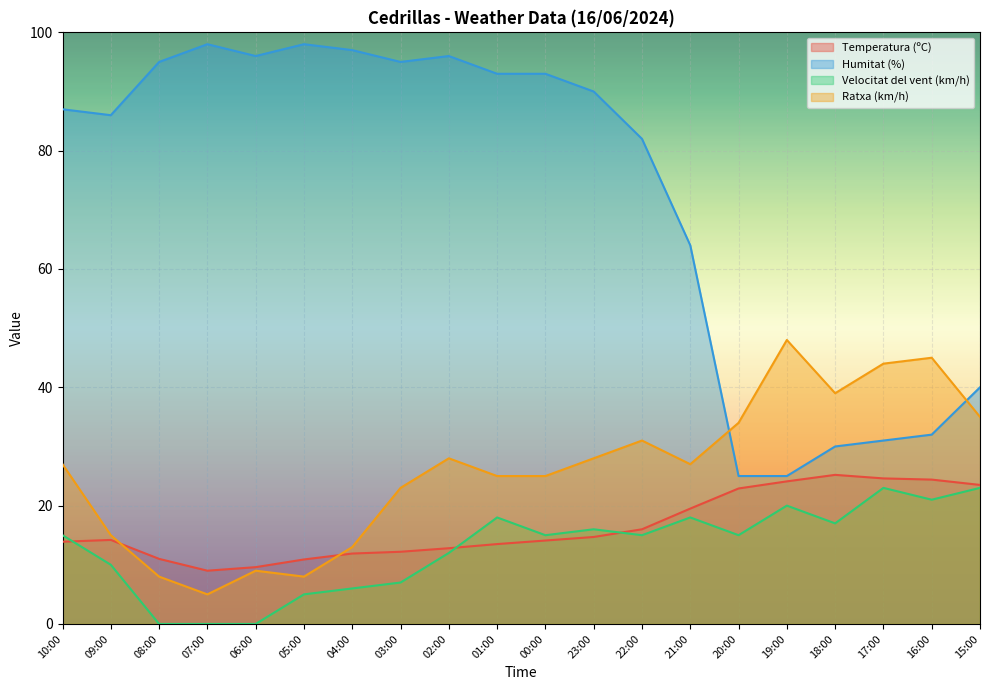

True or false: Humitat (%) has a value of 93.0 at 01:00.

True